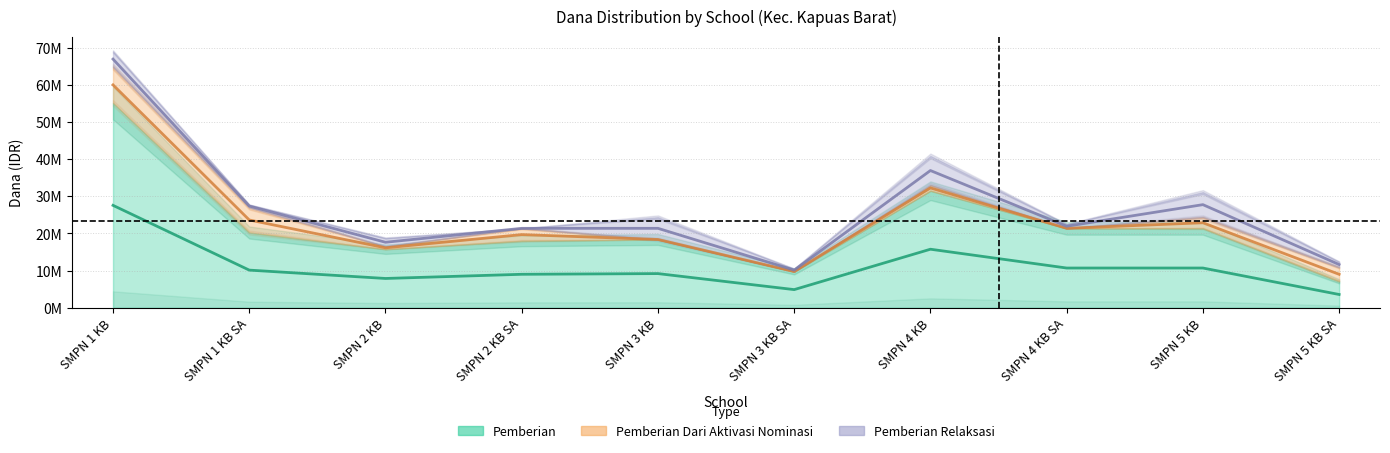

Which has a higher value, SMP NEGERI 1 KAPUAS BARAT or SMP NEGERI 5 KAPUAS BARAT SATU ATAP?

SMP NEGERI 1 KAPUAS BARAT